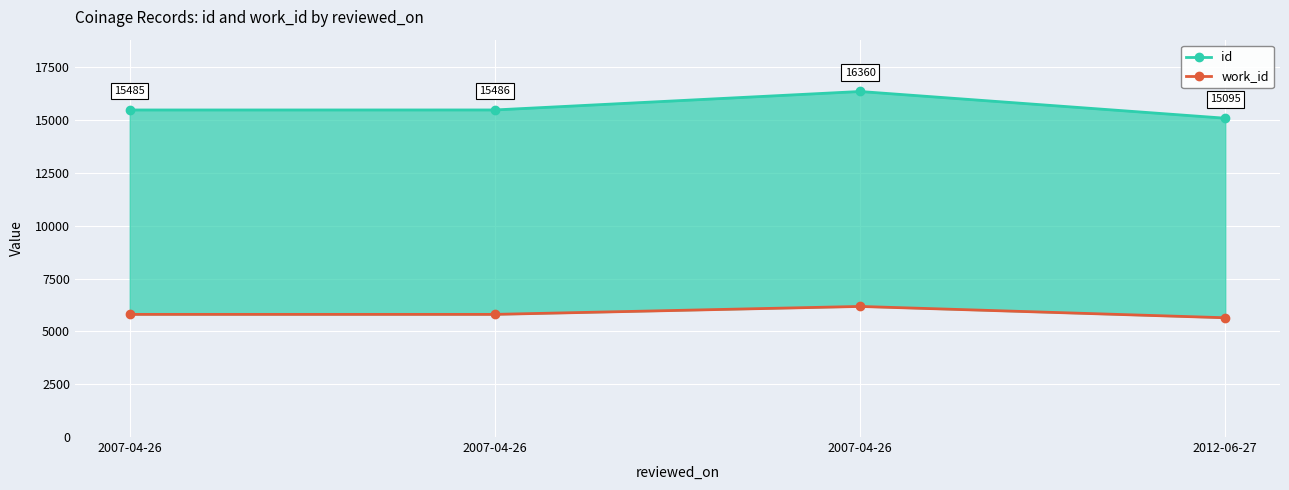

What is the minimum value for work_id?

5647